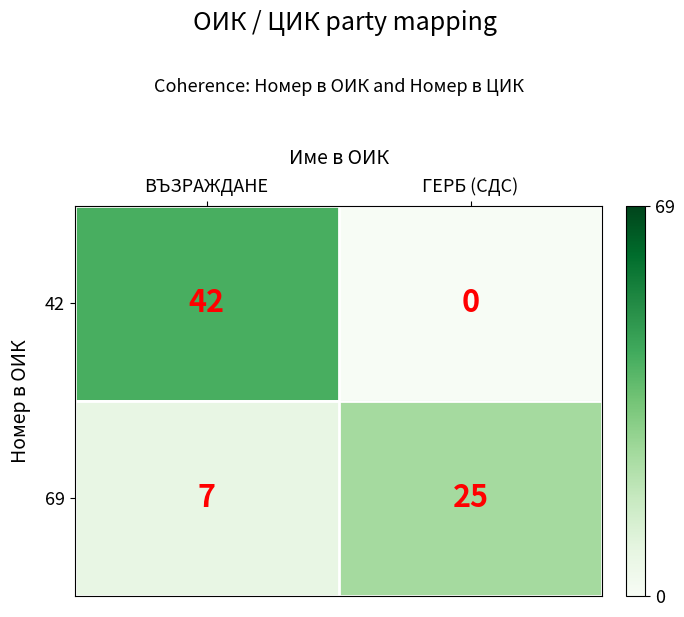

Which series has the largest total across all categories?

42